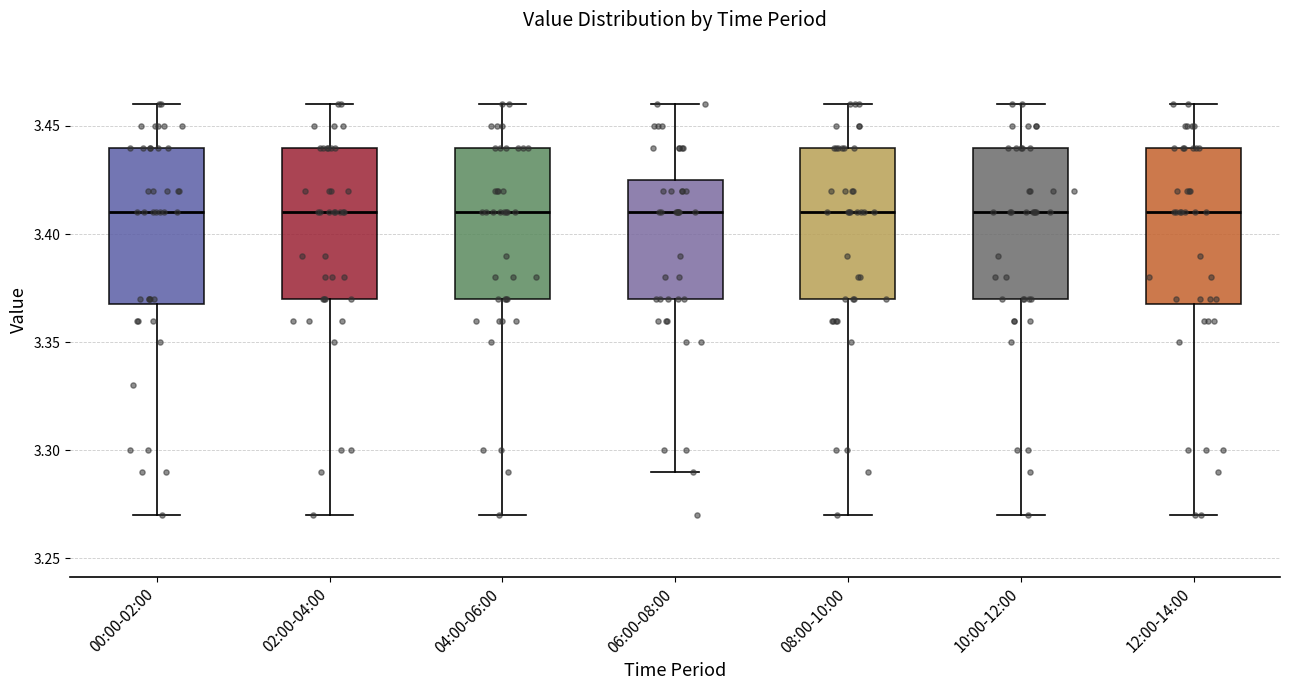

Reading left to right, read every box against the y-axis: the position of its median line, the range the box covers, and the ends of its whiskers. The values are not printed on the chart, so give them approximately, as read against the axis.

00:00-02:00: median 3.410, box 3.370 to 3.440, whiskers 3.270 to 3.460
02:00-04:00: median 3.410, box 3.370 to 3.440, whiskers 3.270 to 3.460
04:00-06:00: median 3.410, box 3.370 to 3.440, whiskers 3.270 to 3.460
06:00-08:00: median 3.410, box 3.370 to 3.425, whiskers 3.290 to 3.460
08:00-10:00: median 3.410, box 3.370 to 3.440, whiskers 3.270 to 3.460
10:00-12:00: median 3.410, box 3.370 to 3.440, whiskers 3.270 to 3.460
12:00-14:00: median 3.410, box 3.370 to 3.440, whiskers 3.270 to 3.460